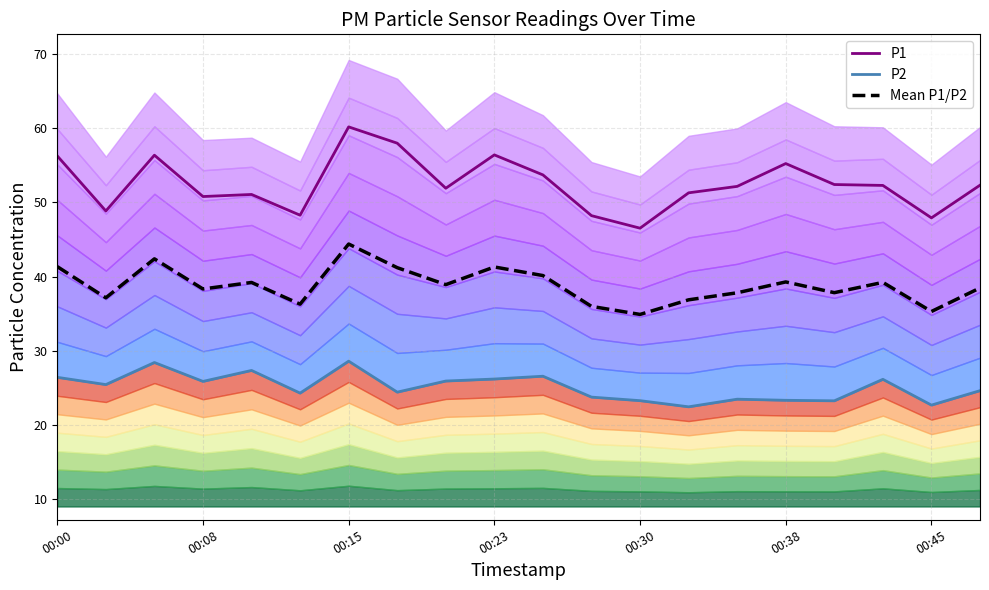

At how many categories does at least one series exceed 43?

20